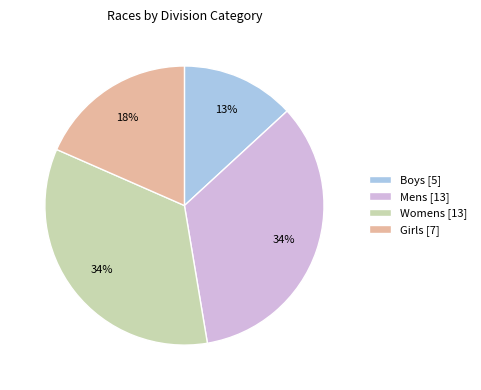

Does Girls [7] account for over 50% of the chart?

No